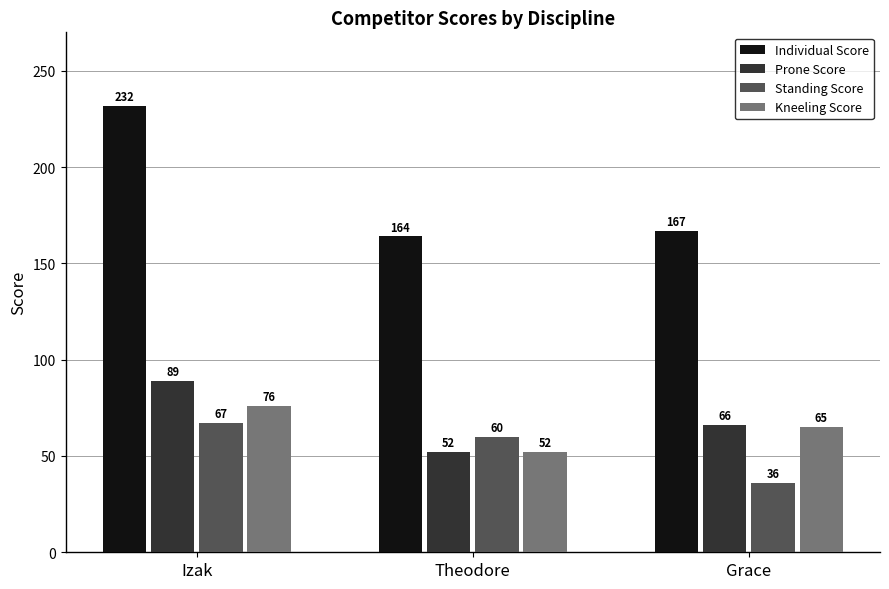

The value of Standing Score at Theodore is 60. True or false?

True